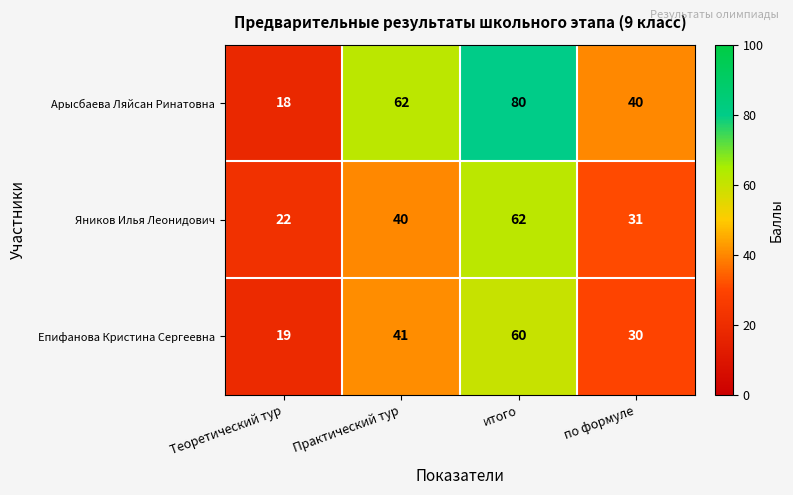

The value of Арысбаева Ляйсан Ринатовна at итого is 80. True or false?

True